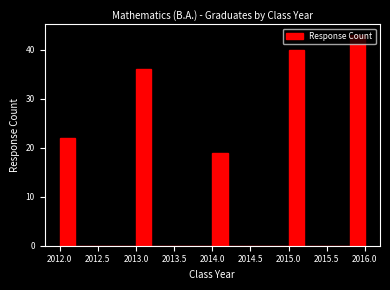

Which range on the x-axis has the tallest bar?

2015.8 to 2016.0